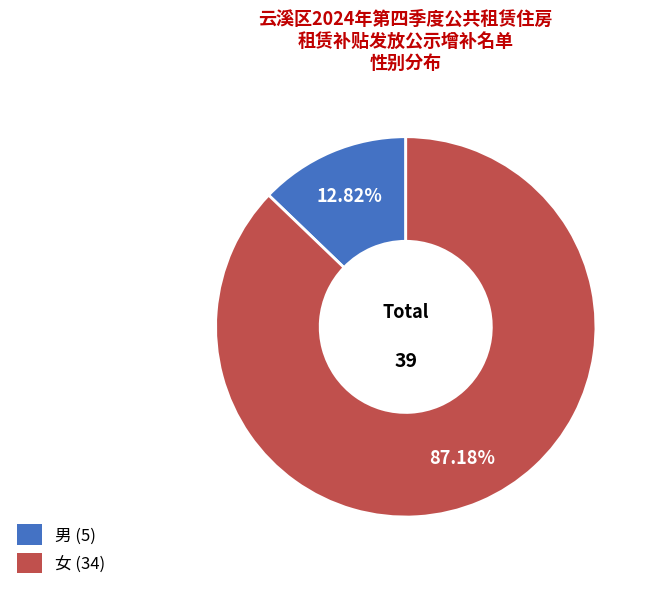

True or false: 男 accounts for 13% of the total.

True